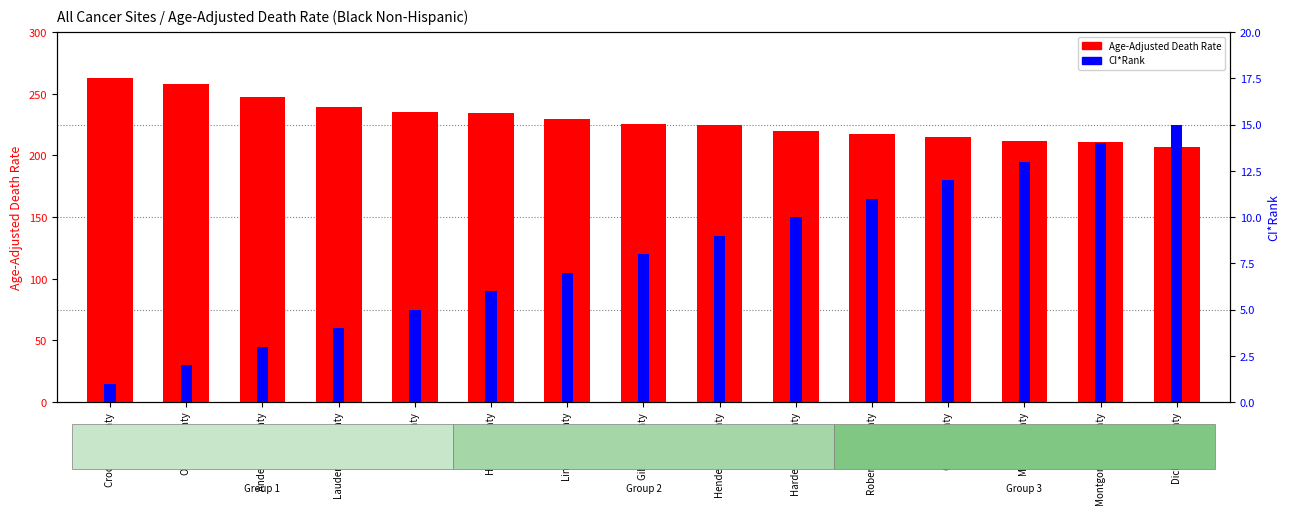

List the series in order of their peak value, lowest first.

CI*Rank, Age-Adjusted Death Rate